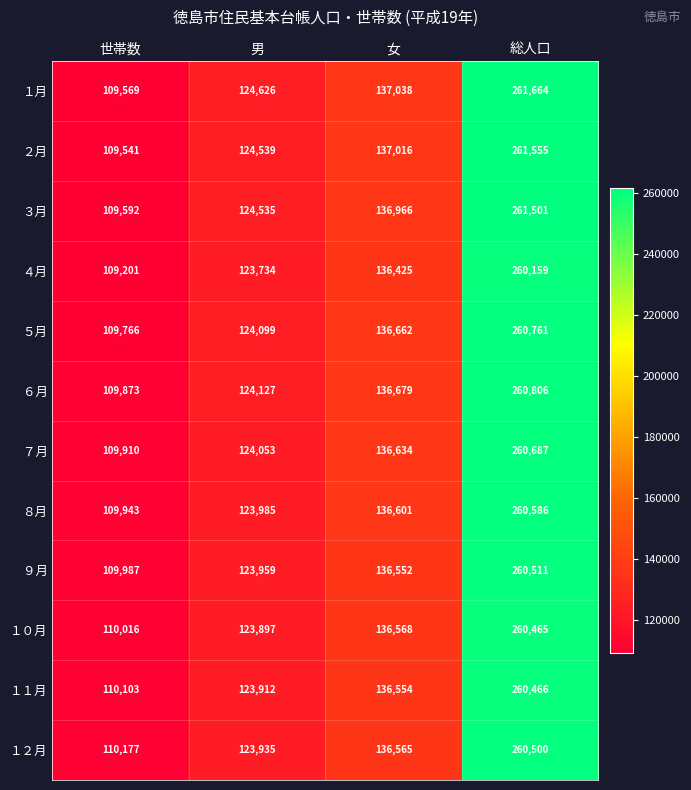

The ８月 series shows 260586 at 総人口. True or false?

True